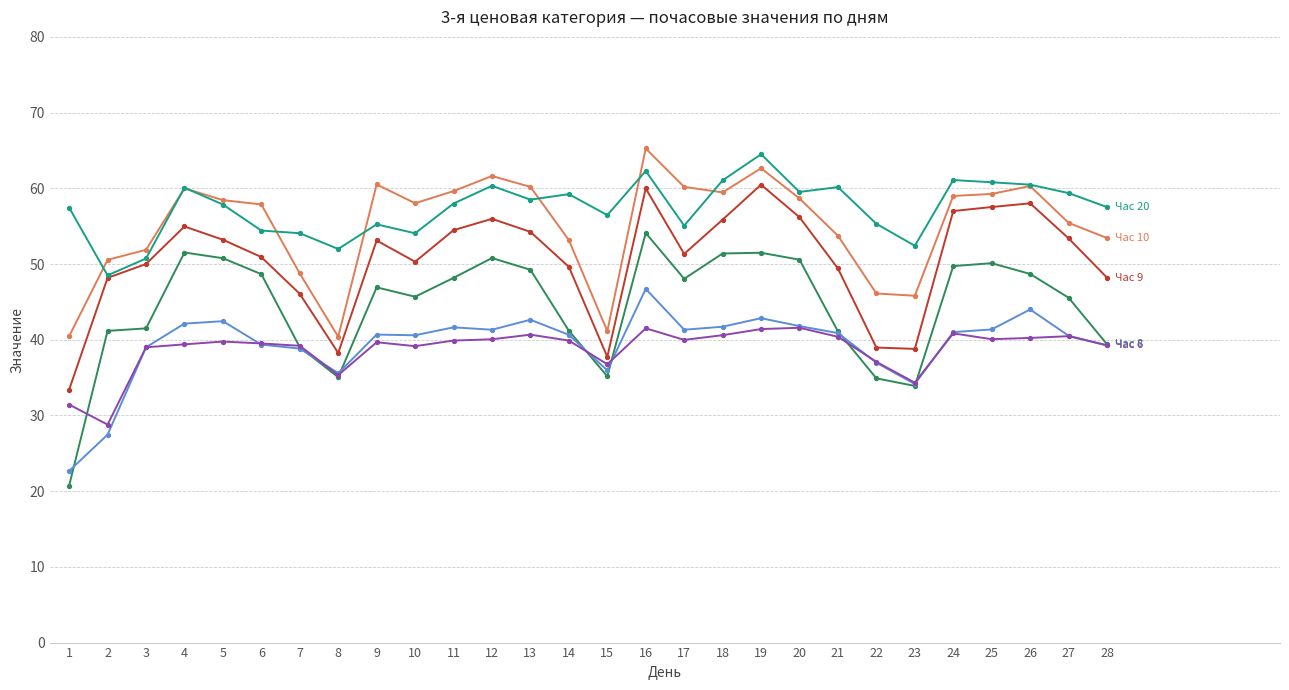

What is the spread (max minus min) of values at 27?

18.9